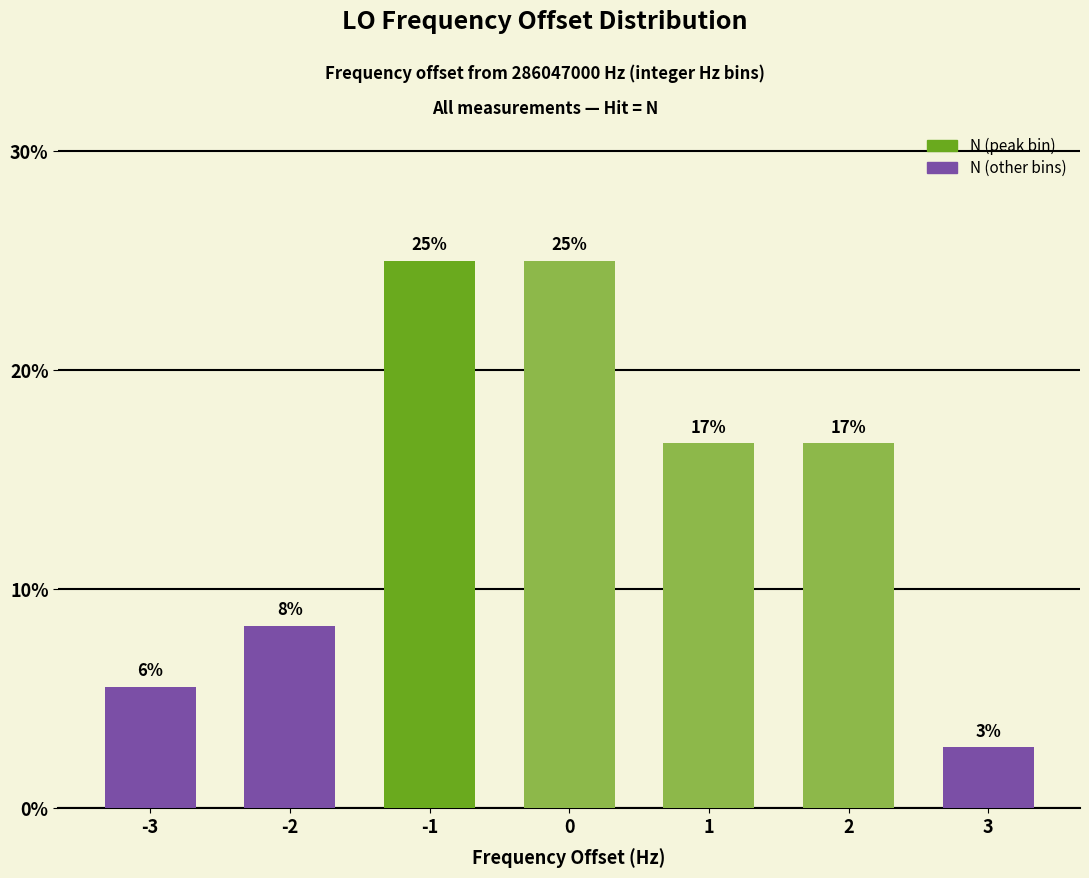

Is it true that the value at -1 is 34.0?

False